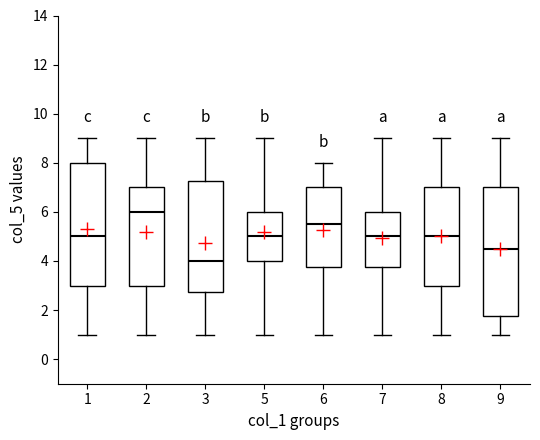

Where is the upper edge of the box at x = 7 on the y-axis? The values are not printed on the chart, so give them approximately, as read against the axis.

6.0